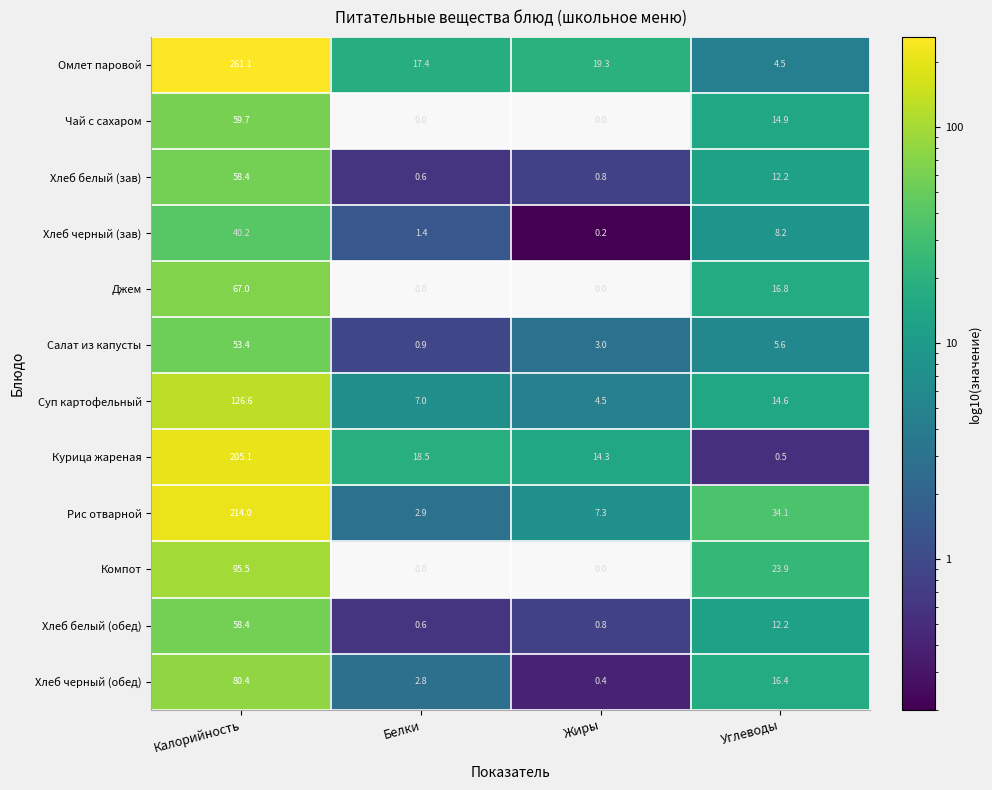

List the labels in order of Хлеб черный (обед) value, largest first.

Калорийность, Углеводы, Белки, Жиры